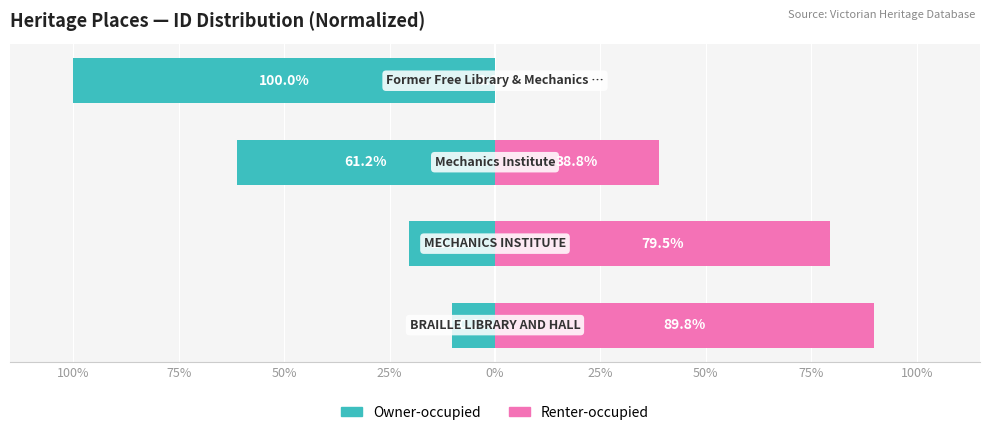

How many values in the Owner-occupied series are below -20?

3